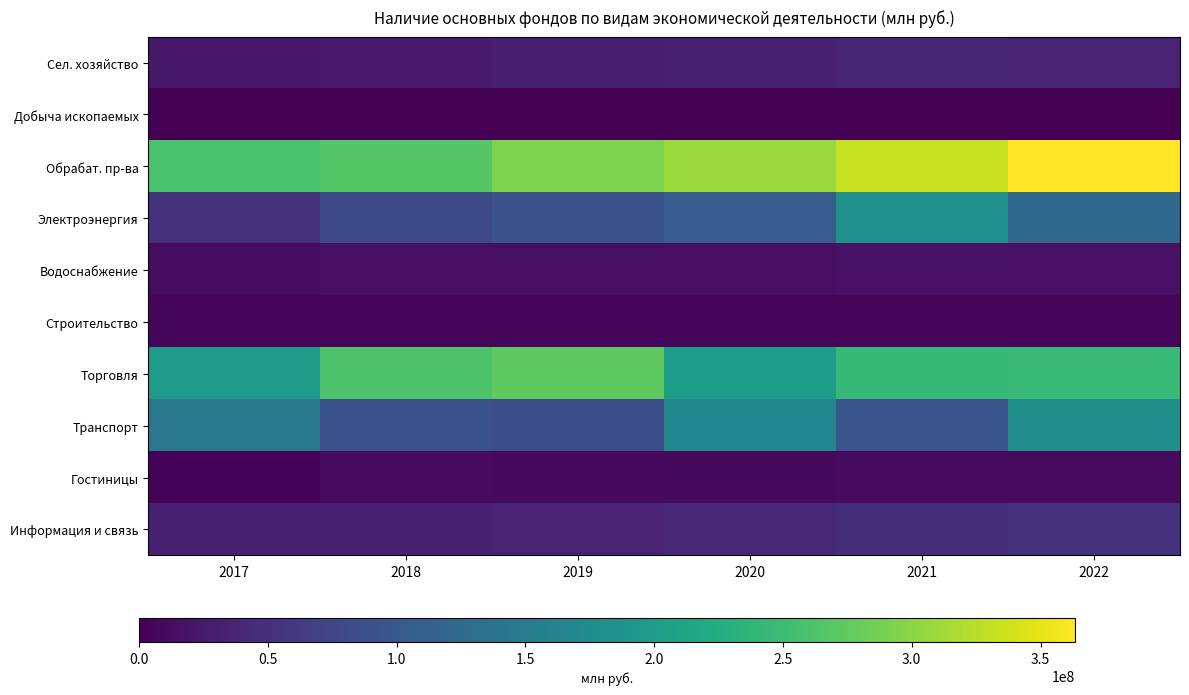

Reading left to right, what are all the values shown in this chart?

Сел. хозяйство: 2017=0.1	2018=0.1	2019=0.1	2020=0.1	2021=0.1	2022=0.1
Добыча ископаемых: 2017=0.0	2018=0.0	2019=0.0	2020=0.0	2021=0.0	2022=0.0
Обрабат. пр-ва: 2017=0.7	2018=0.7	2019=0.8	2020=0.9	2021=0.9	2022=1.0
Электроэнергия: 2017=0.1	2018=0.2	2019=0.3	2020=0.3	2021=0.5	2022=0.3
Водоснабжение: 2017=0.0	2018=0.0	2019=0.0	2020=0.0	2021=0.0	2022=0.0
Строительство: 2017=0.0	2018=0.0	2019=0.0	2020=0.0	2021=0.0	2022=0.0
Торговля: 2017=0.5	2018=0.7	2019=0.8	2020=0.6	2021=0.7	2022=0.7
Транспорт: 2017=0.4	2018=0.3	2019=0.2	2020=0.5	2021=0.3	2022=0.5
Гостиницы: 2017=0.0	2018=0.0	2019=0.0	2020=0.0	2021=0.0	2022=0.0
Информация и связь: 2017=0.1	2018=0.1	2019=0.1	2020=0.1	2021=0.1	2022=0.1